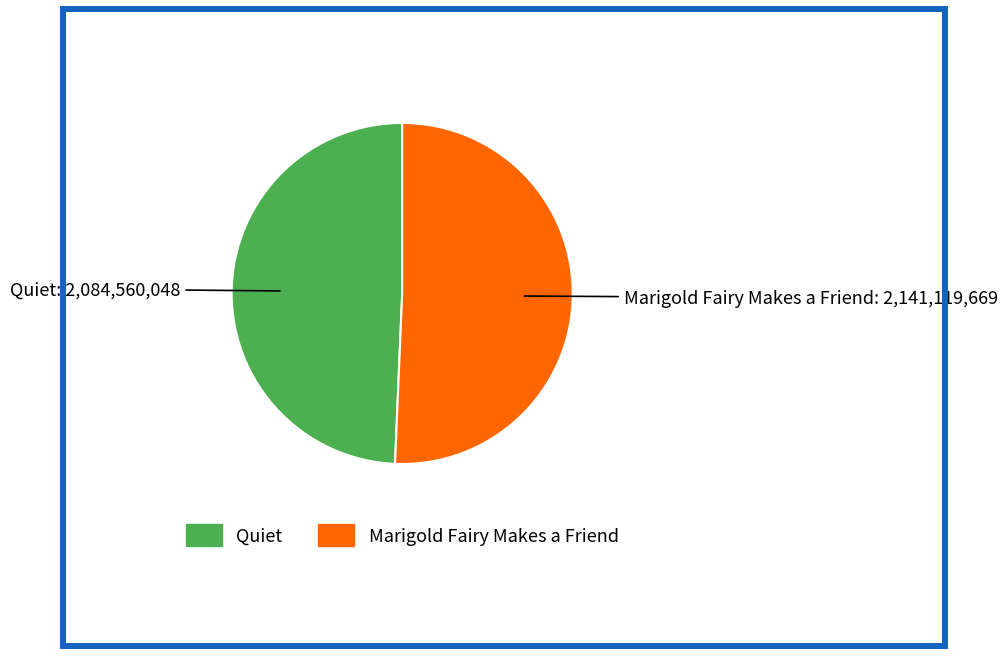

Count the number of slices in the pie.

2